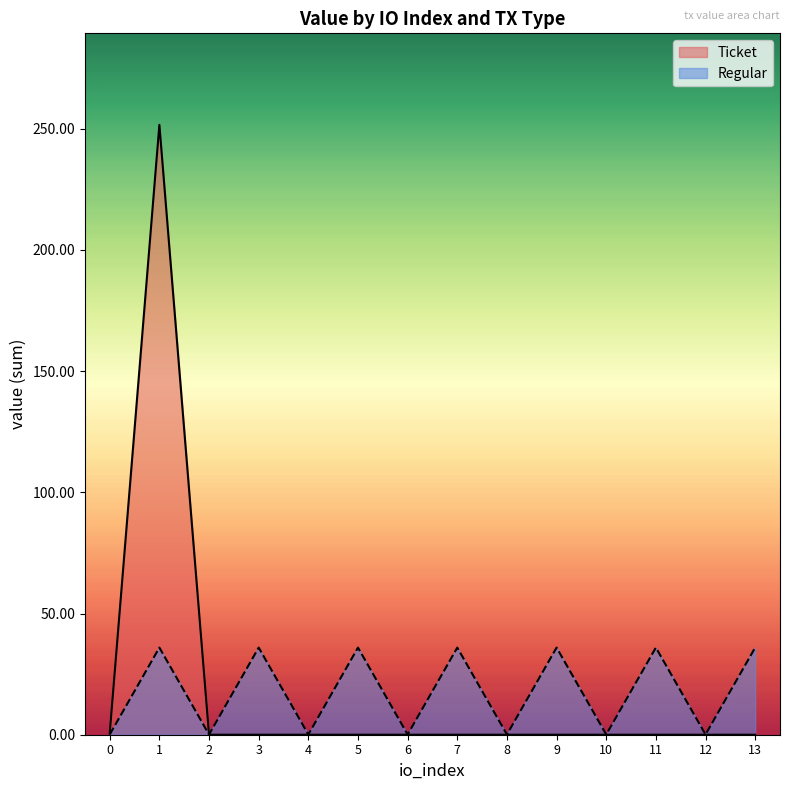

At which label does the data first exceed 35?

1